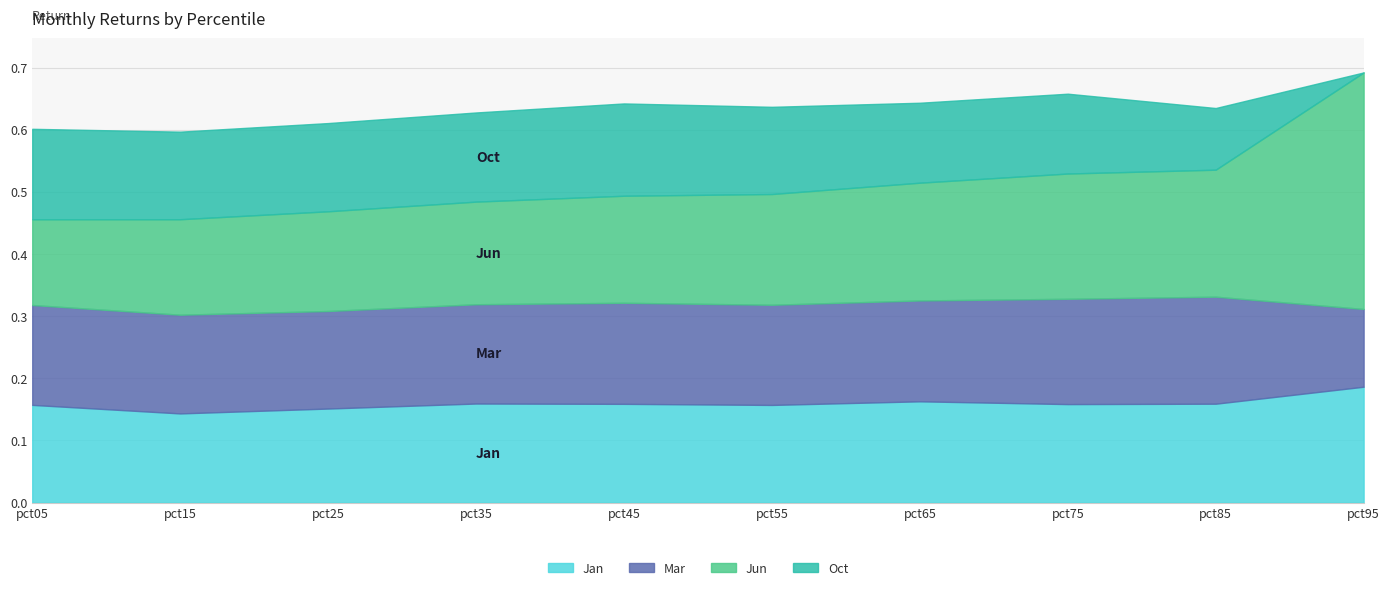

The Mar series shows 0.0 at pct25. True or false?

False